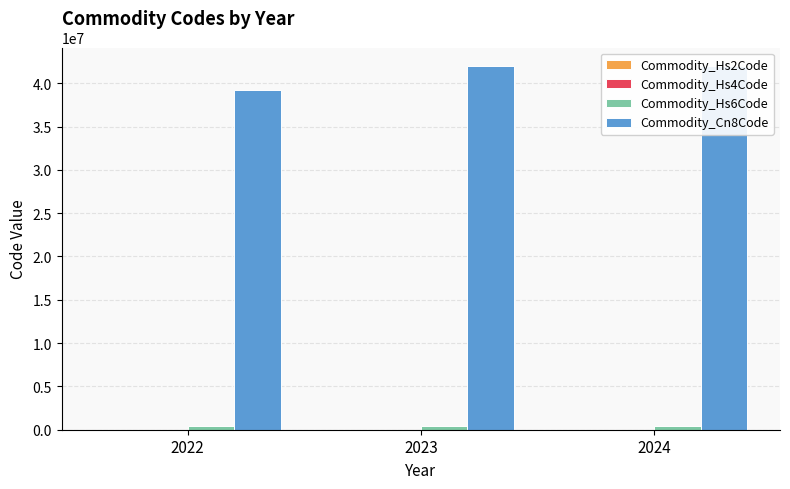

What is the sum of all Commodity_Hs4Code values?

12327